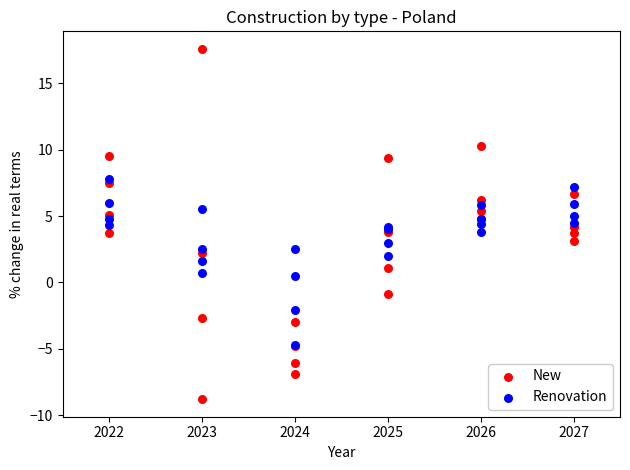

What are all the series names shown in the legend?

New, Renovation